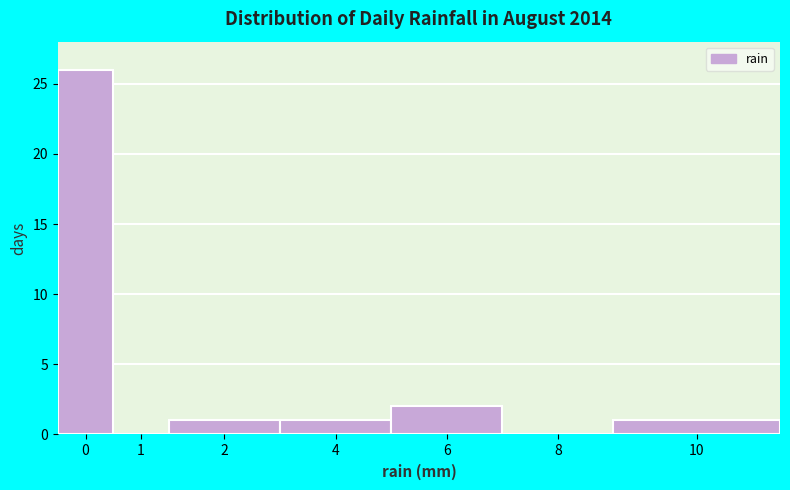

Reading left to right, extract all data points from this chart.

0=26	1=0	2=1	4=1	6=2	8=0	10=1